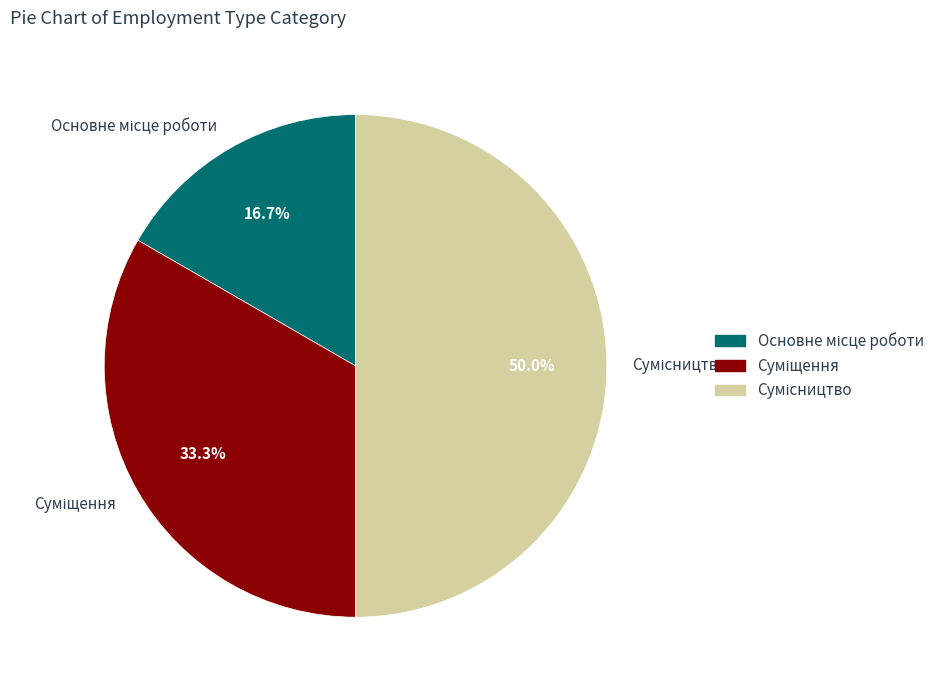

To the nearest percent, what is the average slice percentage?

33%